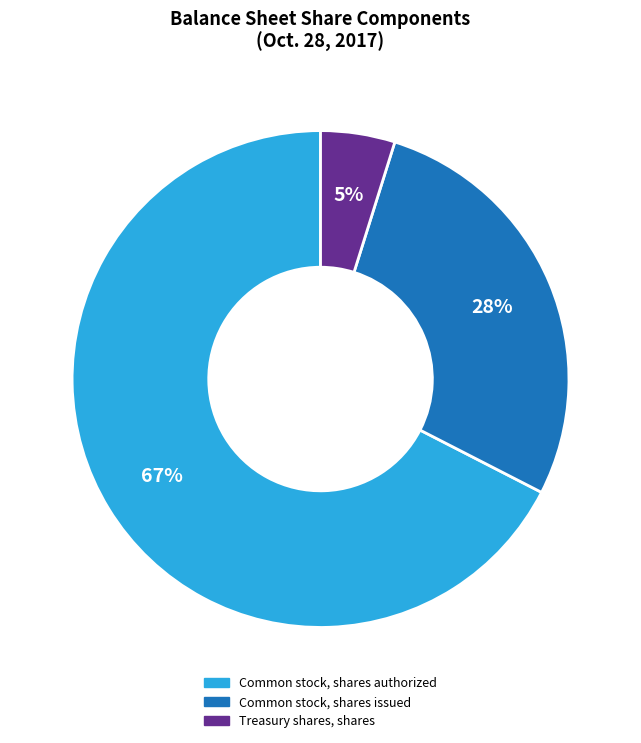

To the nearest percent, what is the average slice percentage?

33%